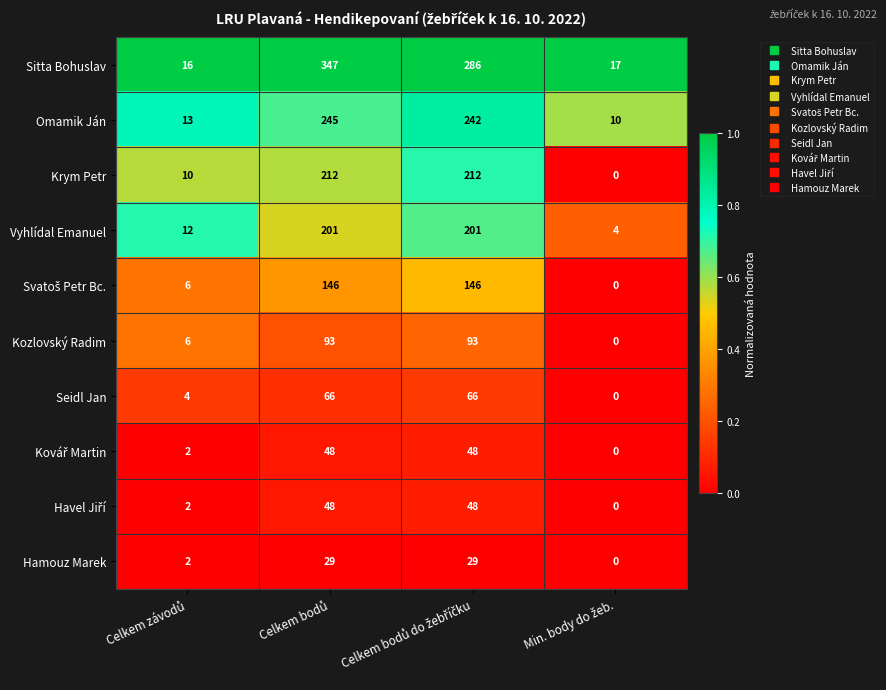

What is the greatest value displayed?

347